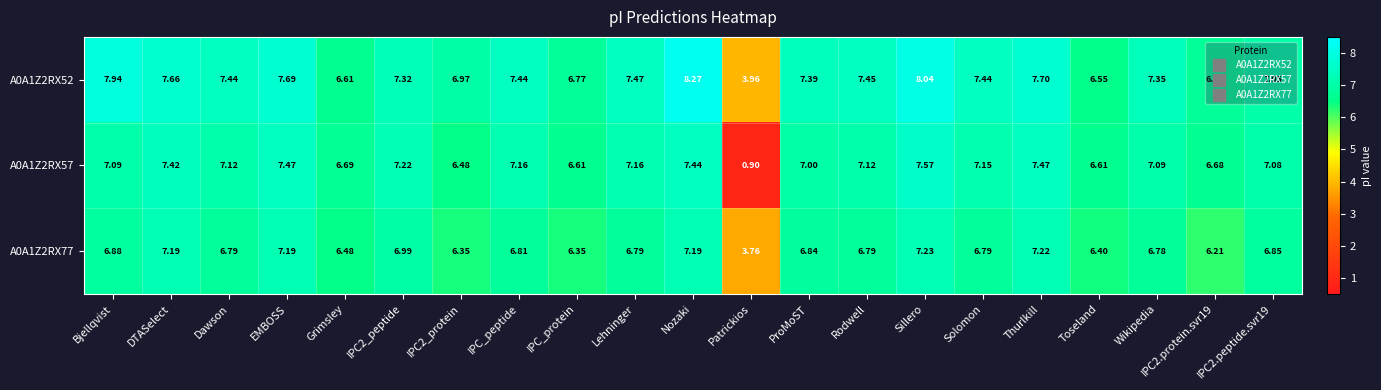

Is the value of A0A1Z2RX52 at IPC2.protein.svr19 greater than the value of A0A1Z2RX57 at EMBOSS?

No